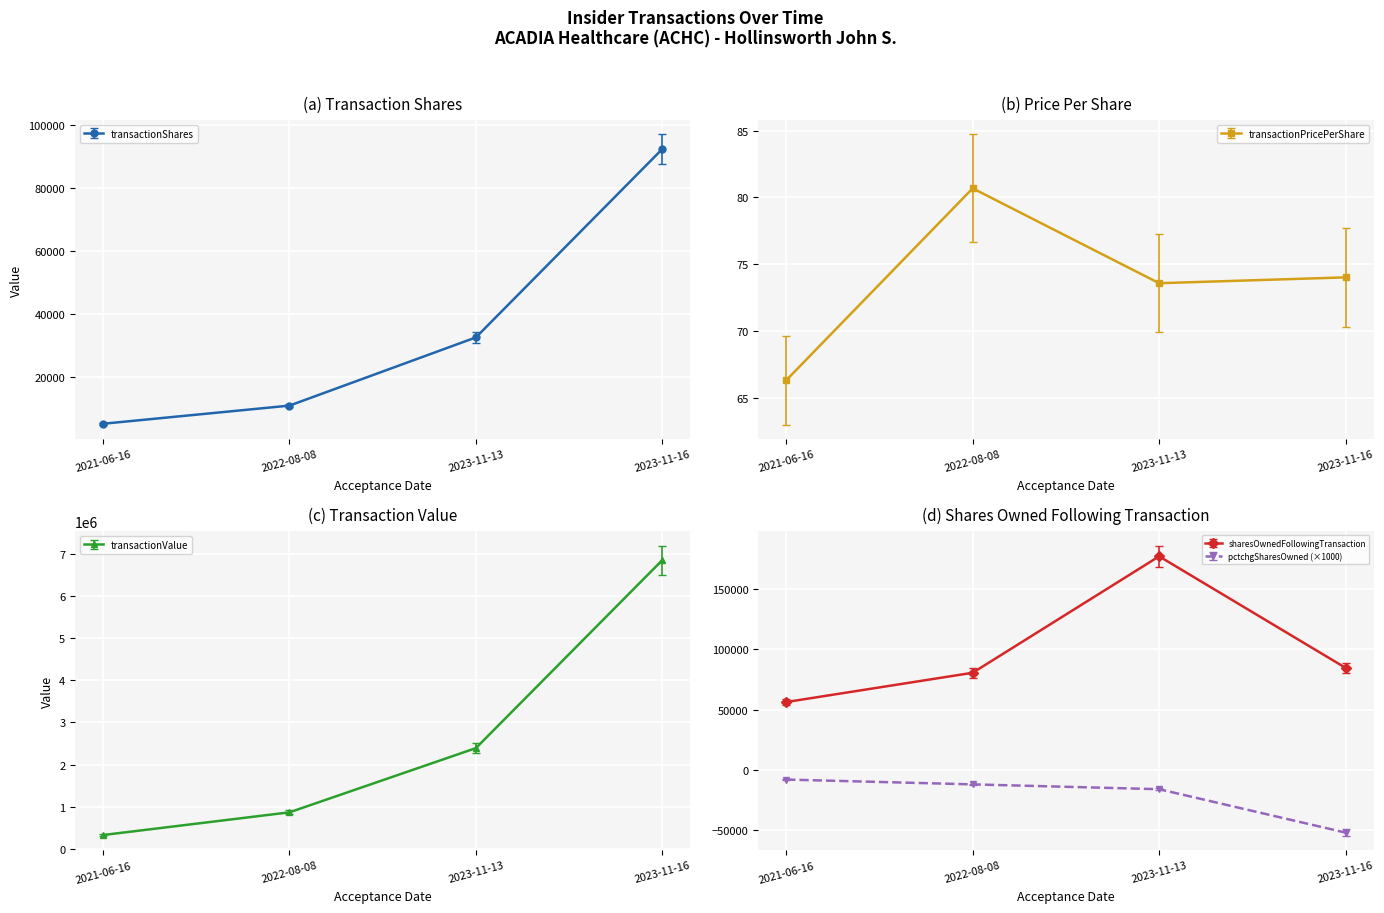

Rank the series at 2022-08-08 from lowest to highest value.

pctchgSharesOwned, transactionPricePerShare, transactionShares, sharesOwnedFollowingTransaction, transactionValue